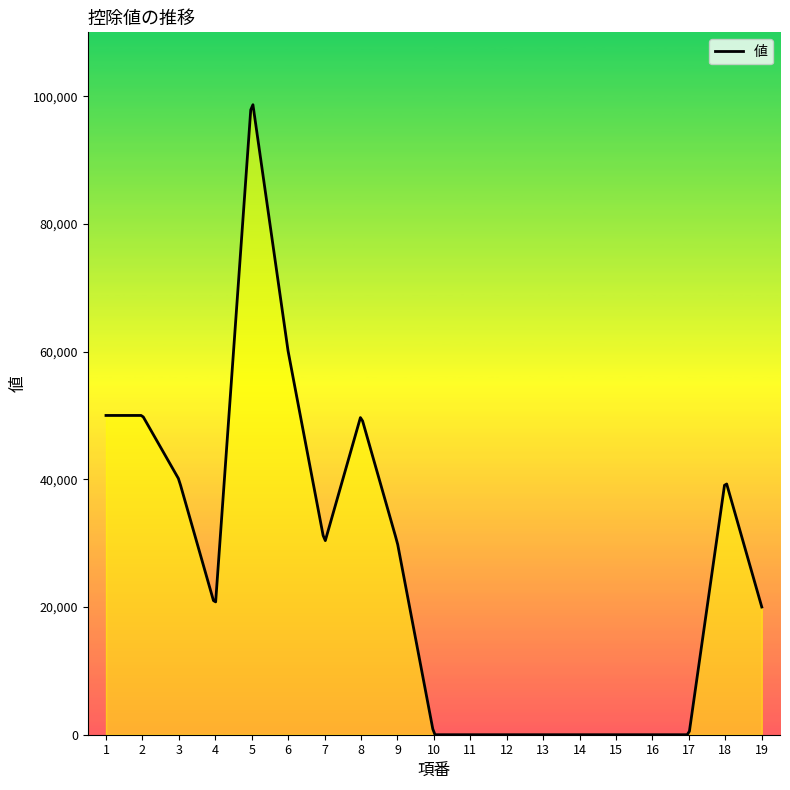

At which label does the data first exceed 20000?

1